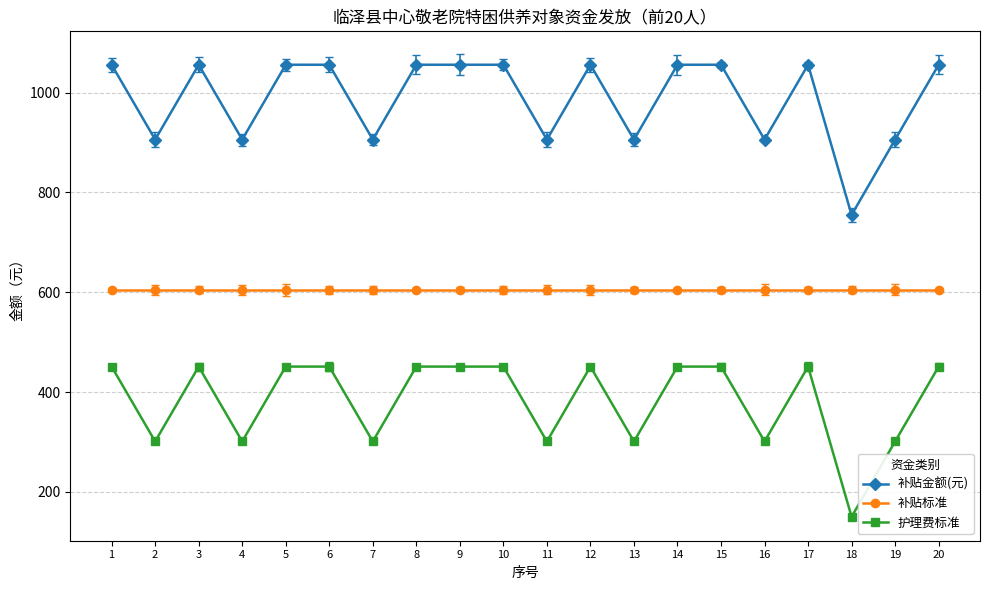

True or false: 护理费标准 and 补贴标准 intersect in this chart.

False